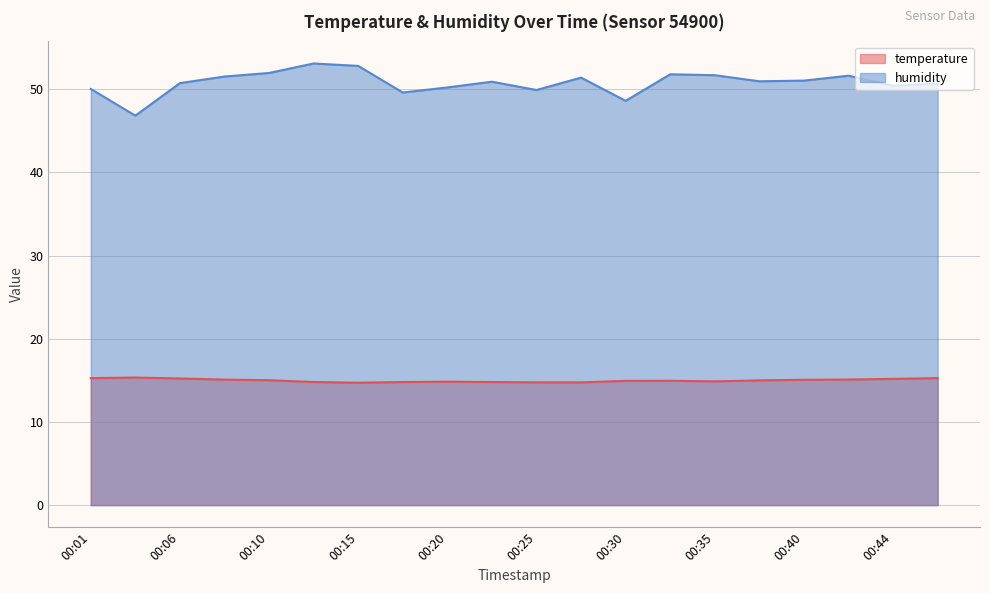

True or false: temperature and humidity cross at least once.

False